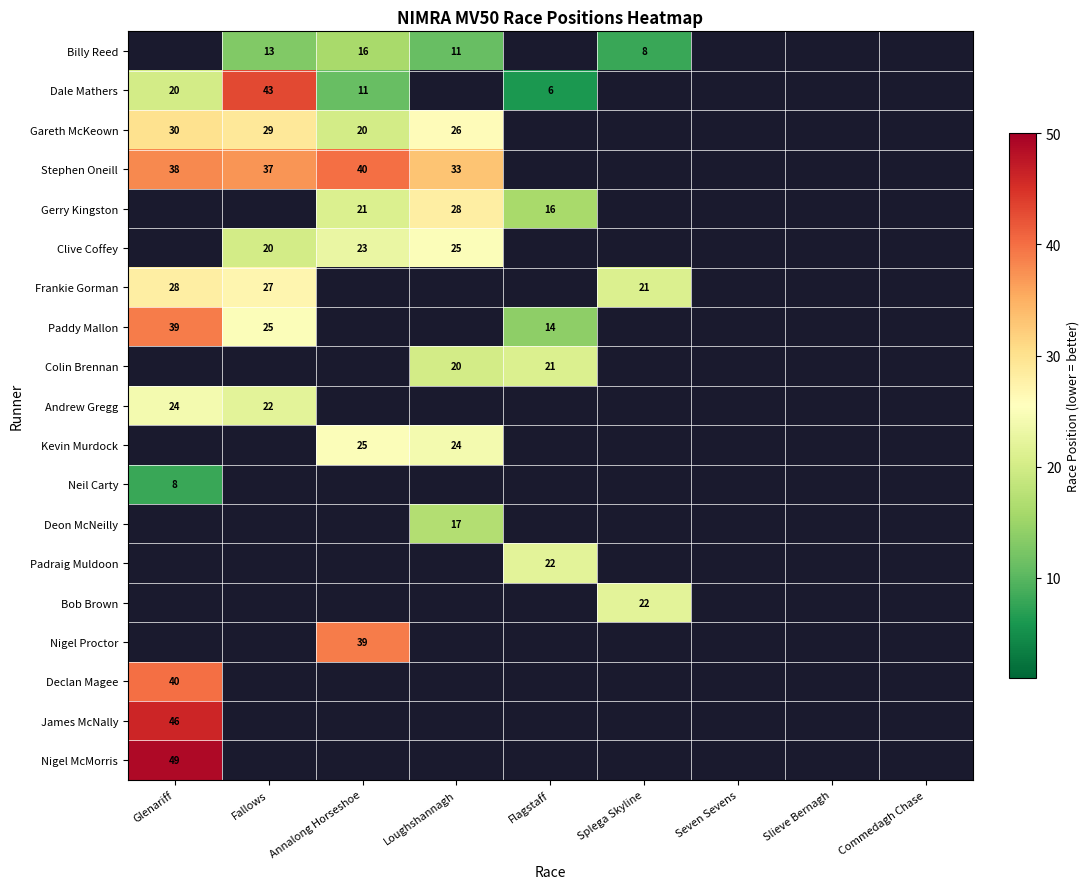

What is the smallest value displayed?

6.0